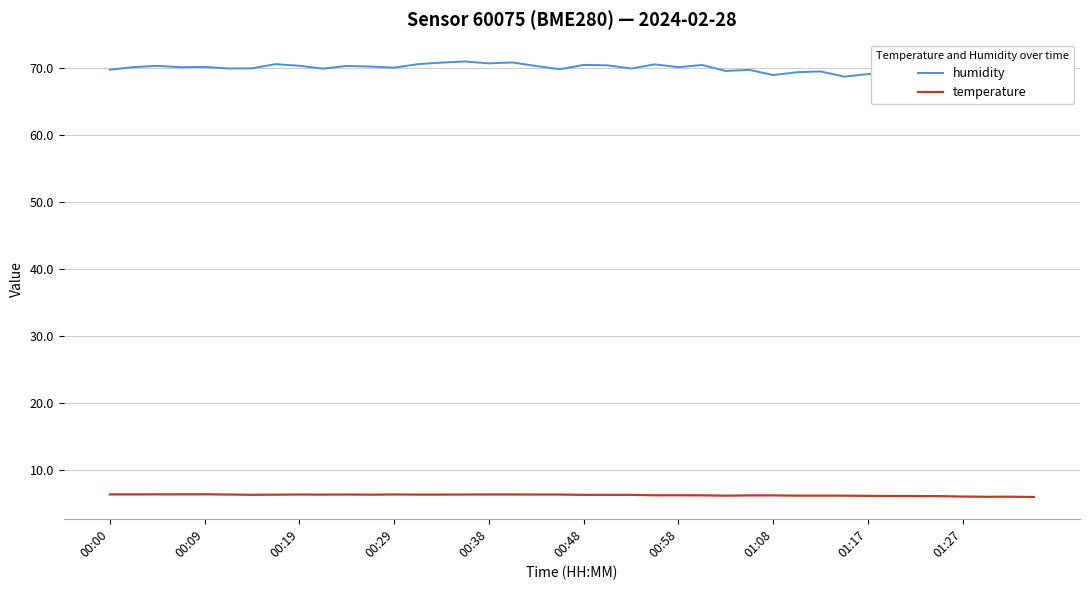

Where does the temperature series first go above 6?

00:00